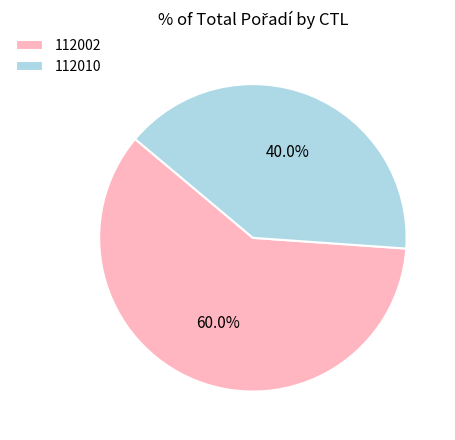

To the nearest percent, what is the difference between the 112002 and 112010 slice percentages?

20%